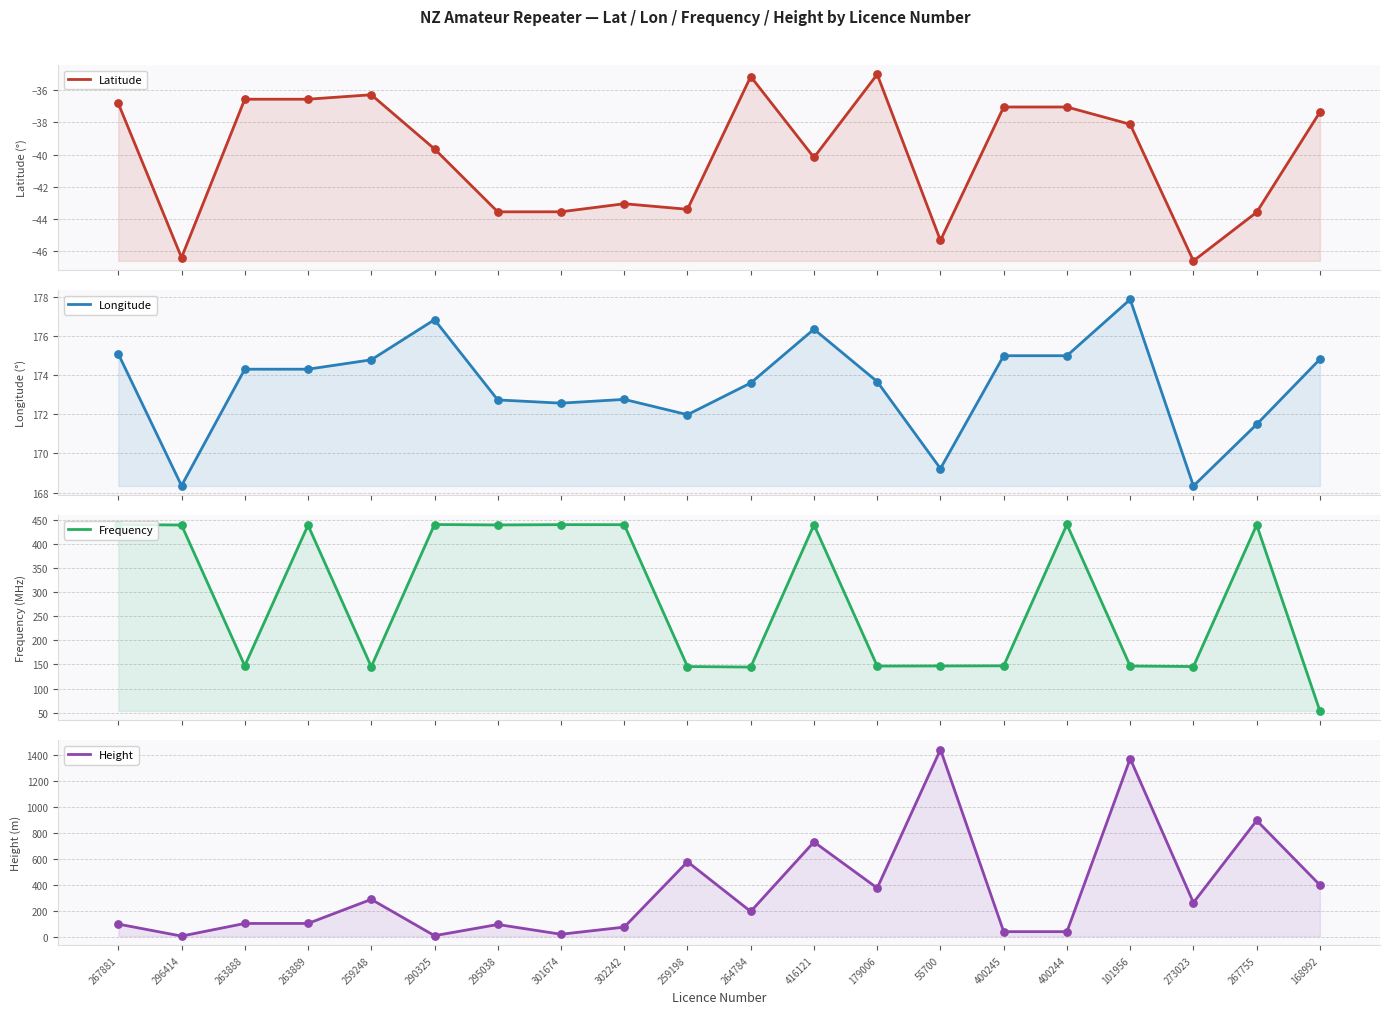

Which series has the largest total across all categories?

Height